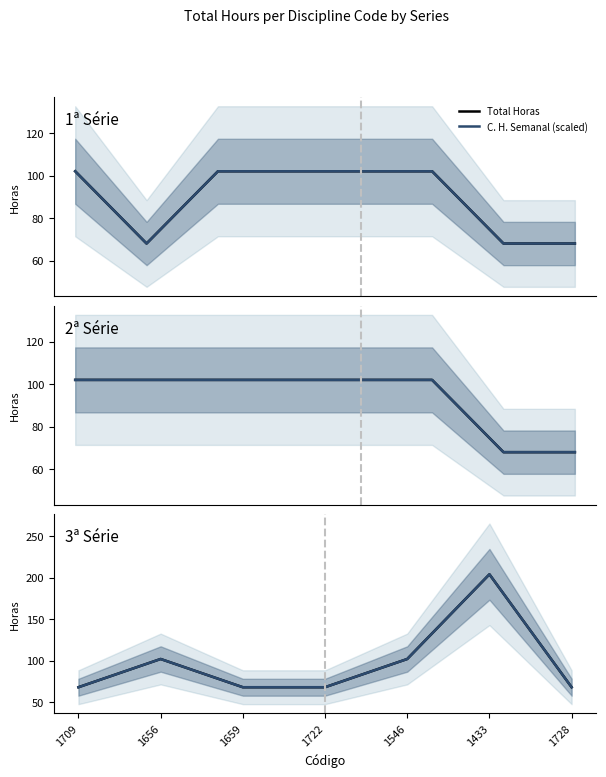

Is it true that Total Horas equals 95 at 1722?

False